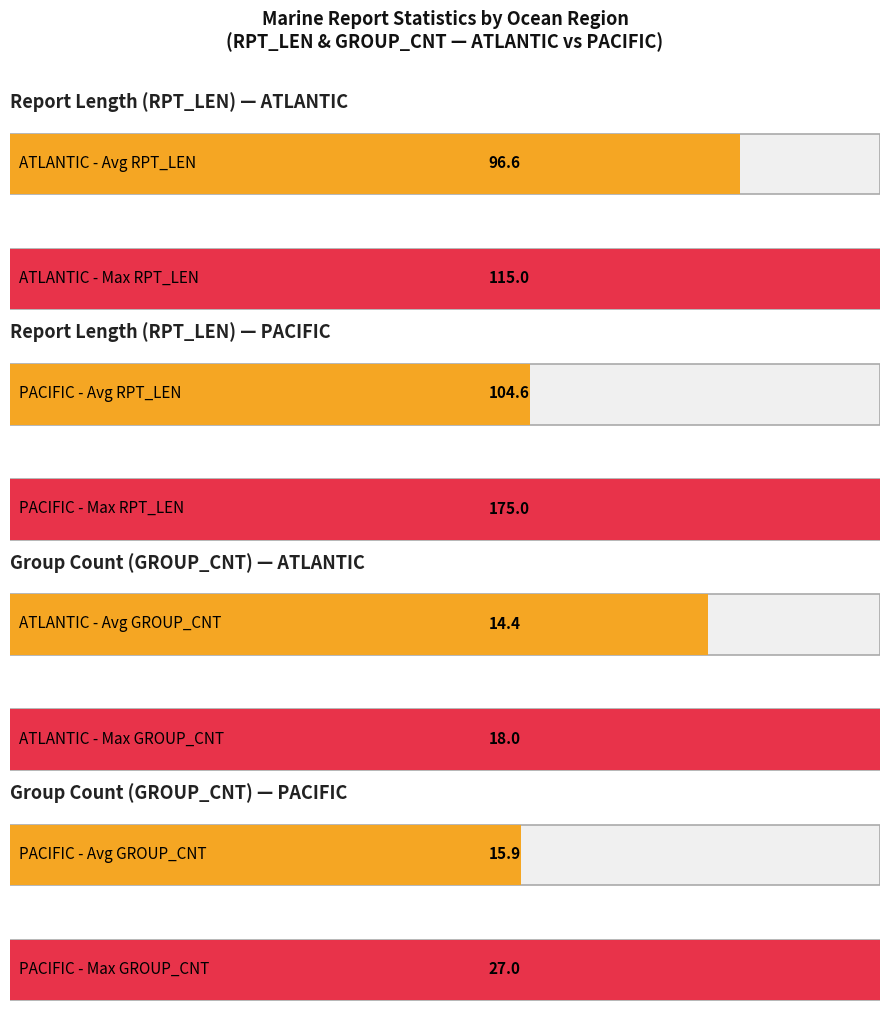

Rank the series by their average value, from lowest to highest.

Average GROUP_CNT, Average RPT_LEN